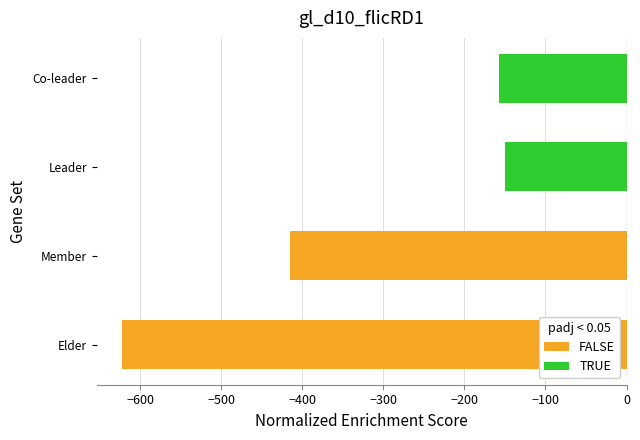

Reading left to right, extract all data points from this chart.

FALSE: -623.0	-415.6
TRUE: -149.5	-157.7